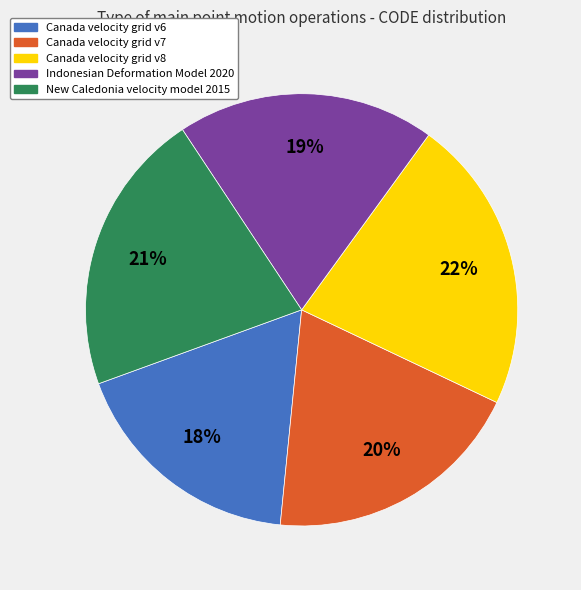

How many slices are in this pie chart?

5